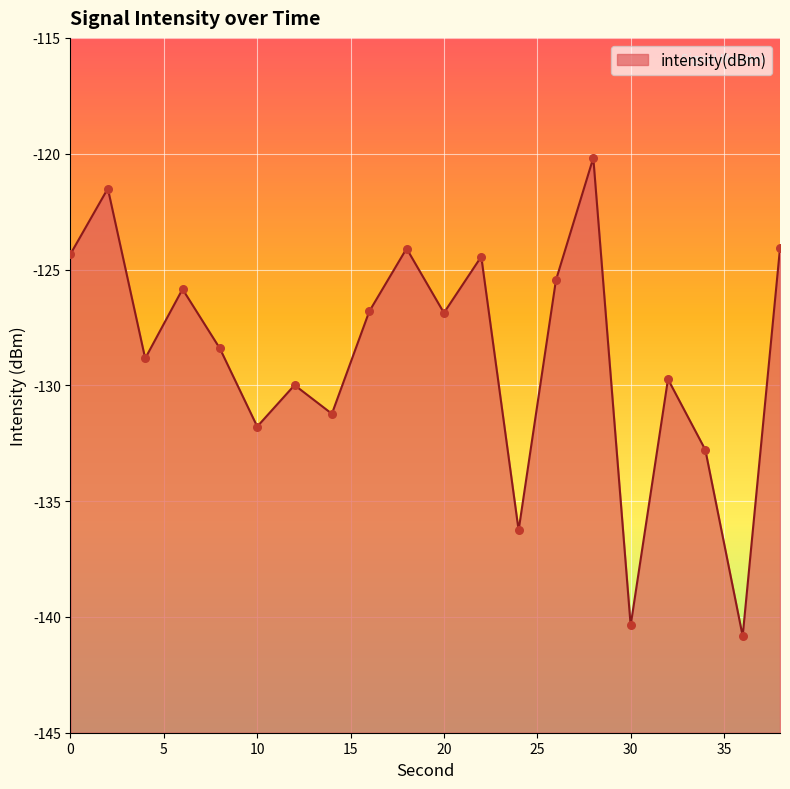

What is the change in value from 8 to 34?

-4.4